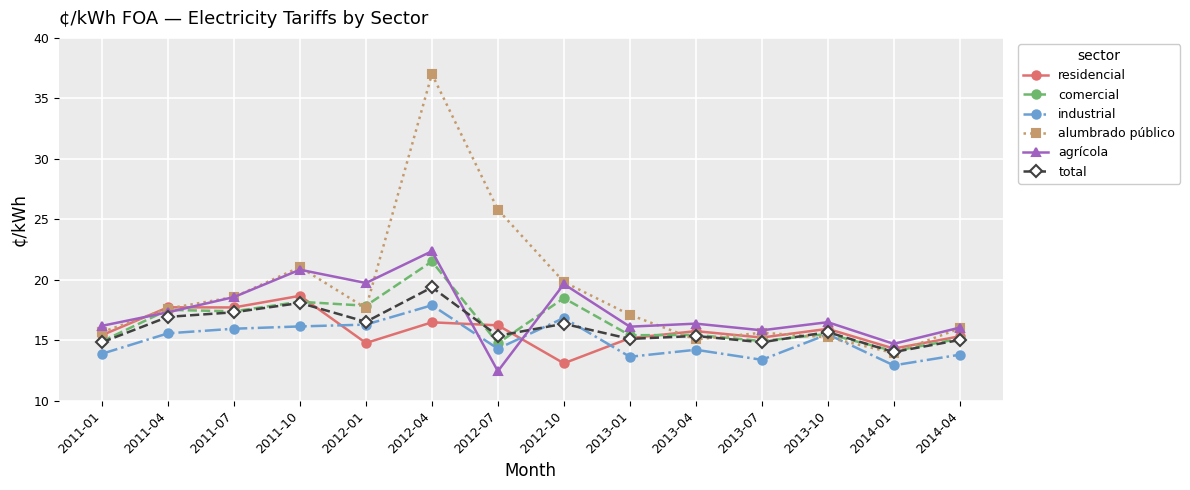

At which category is the sum across all series the highest?

2012-04